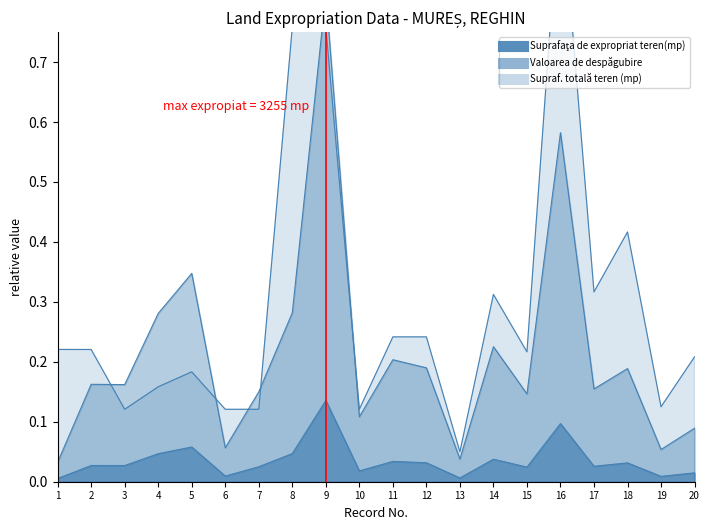

What are all the series names shown in the legend?

Suprafaţa de expropriat teren(mp), Supraf. totală teren (mp), Valoarea de despăgubire